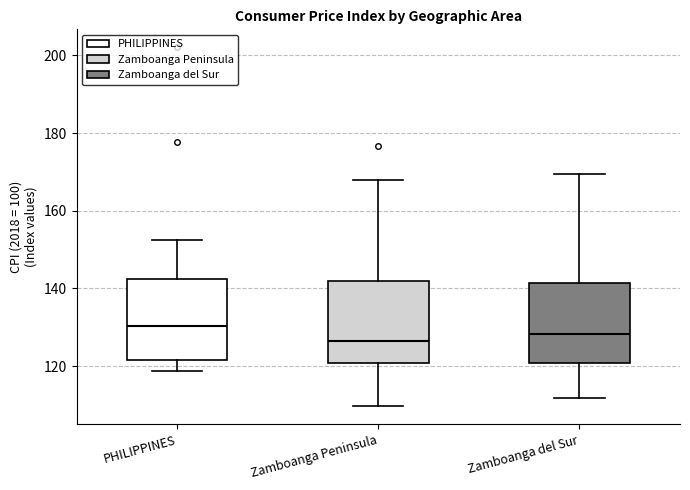

Where does the upper whisker of the box for PHILIPPINES end on the y-axis? The values are not printed on the chart, so give them approximately, as read against the axis.

152